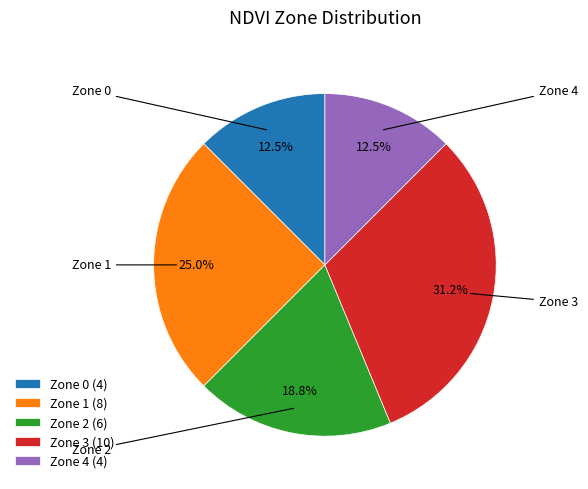

Combined, what portion of the pie is Zone 0 (4) and Zone 4 (4)?

25.0%